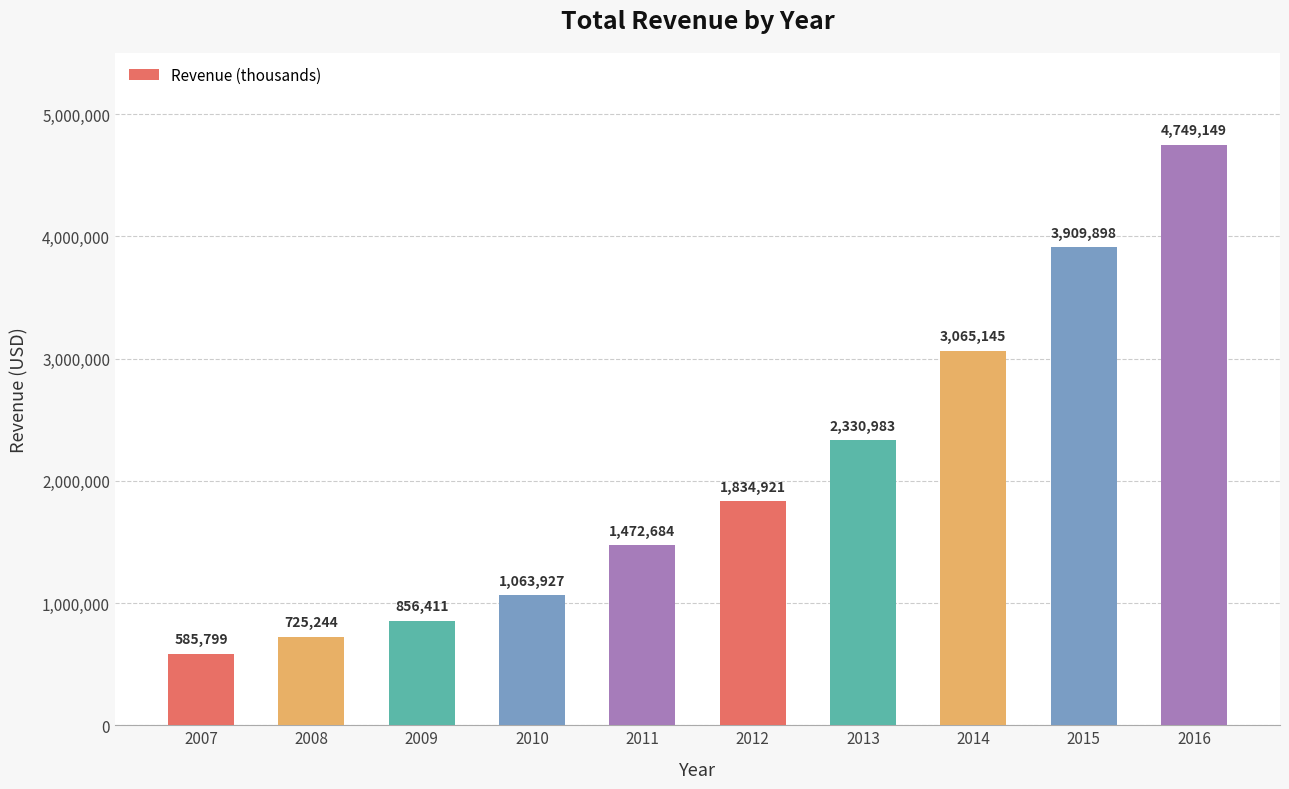

What is the change in value from 2008 to 2015?

+3184654